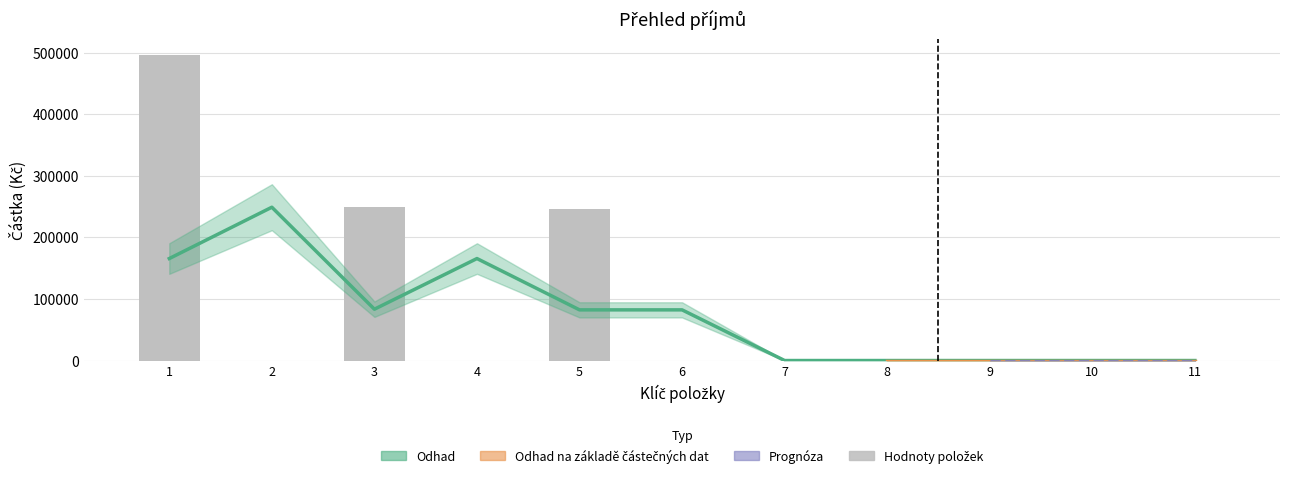

Does the chart contain stacked bars?

No